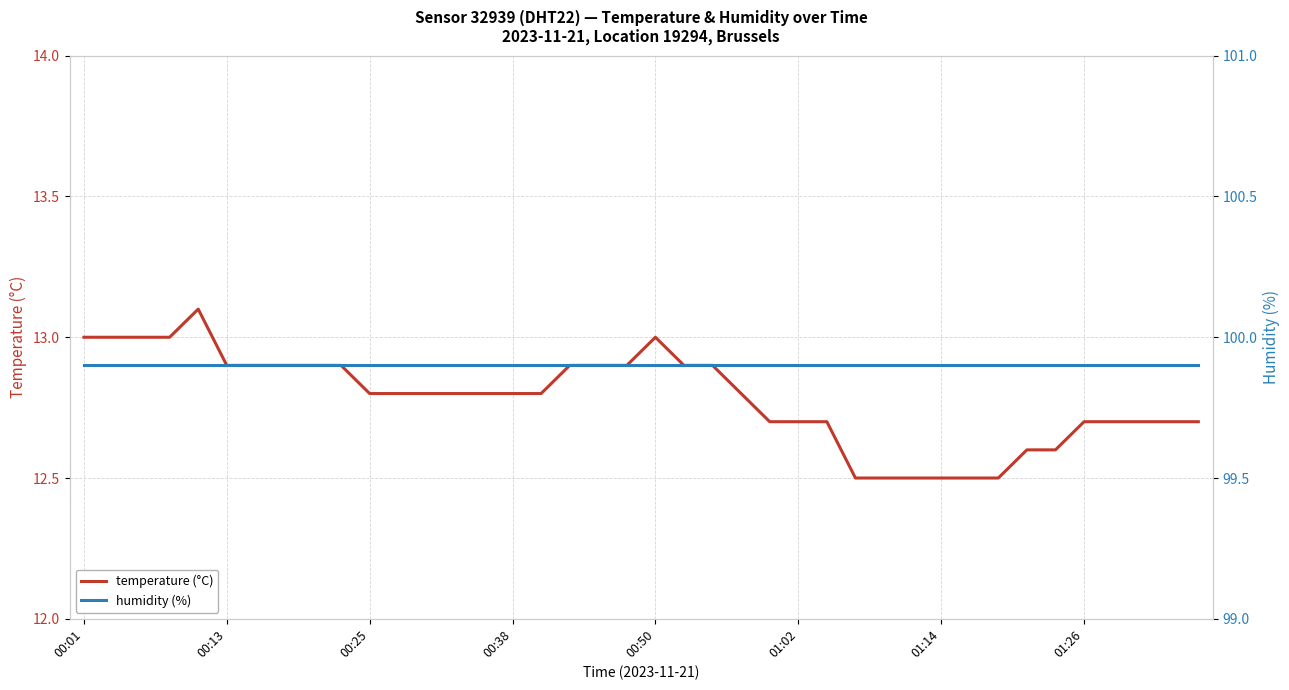

Is it true that temperature (°C) equals 12.8 at 14?

True